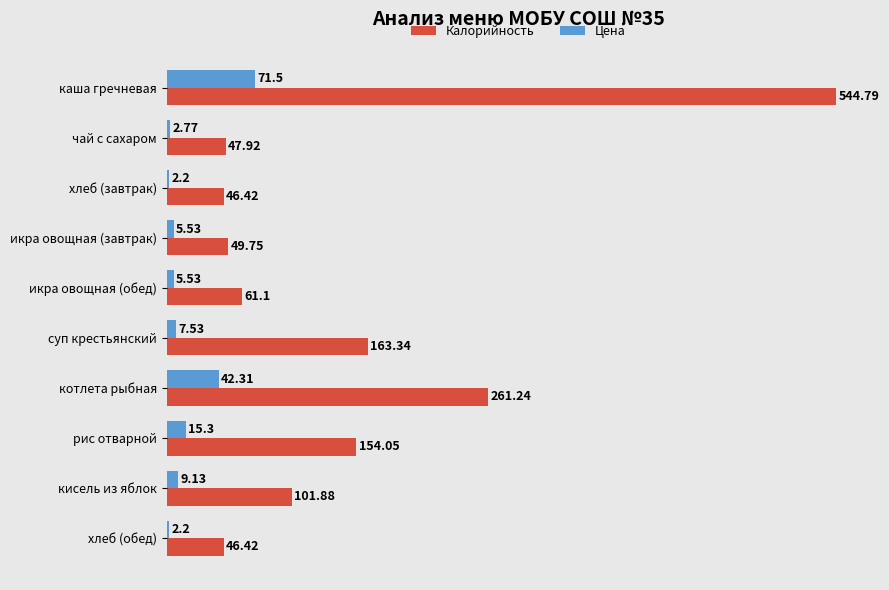

What is the difference between the second highest and second lowest values in the Калорийность series?

214.8